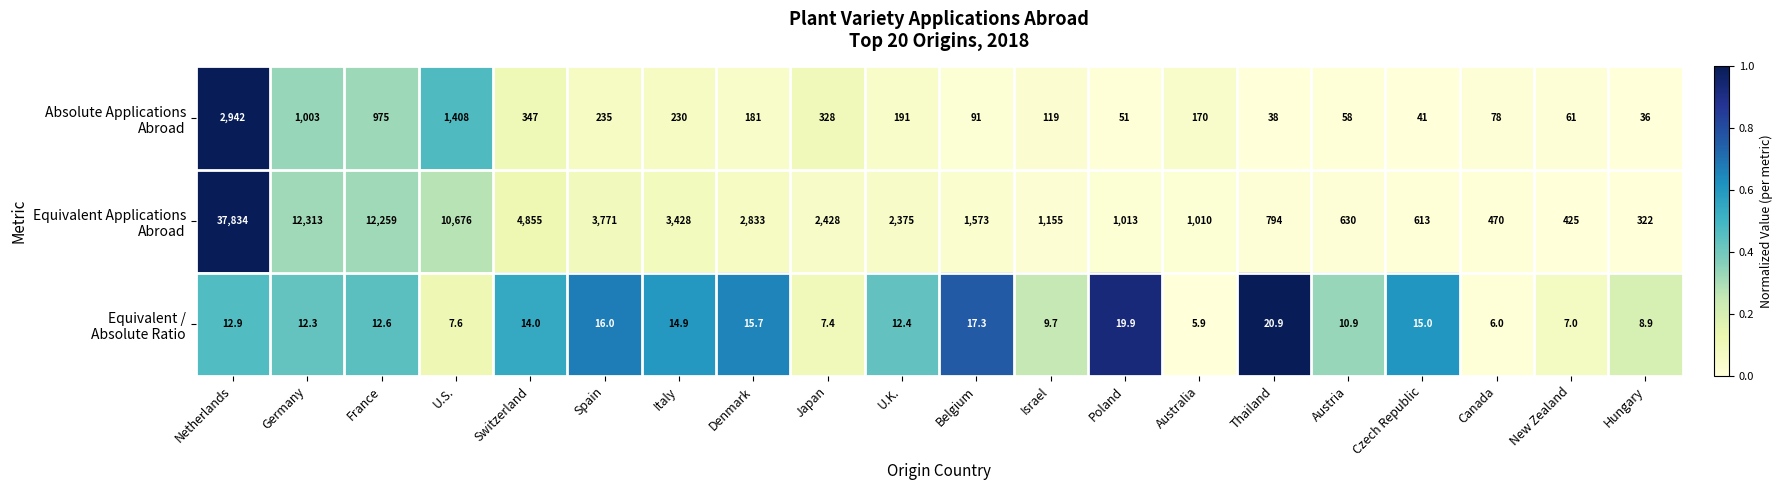

Count the number of categories in the chart.

20